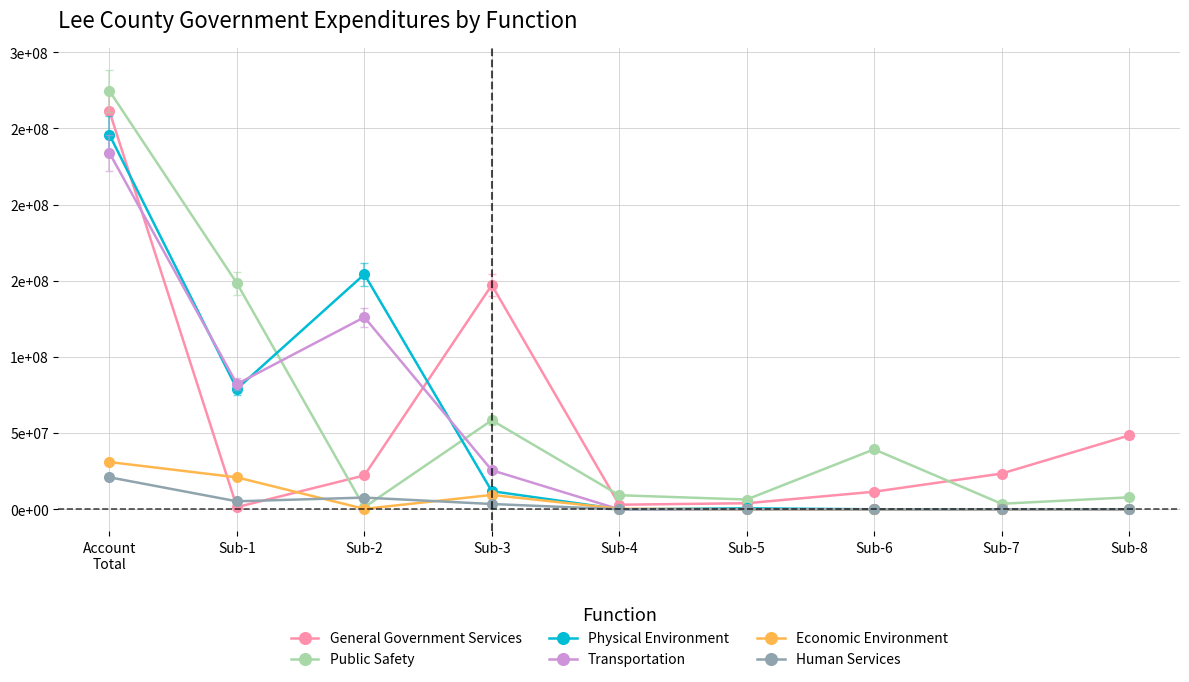

Is this an area chart (filled region under the line)?

No